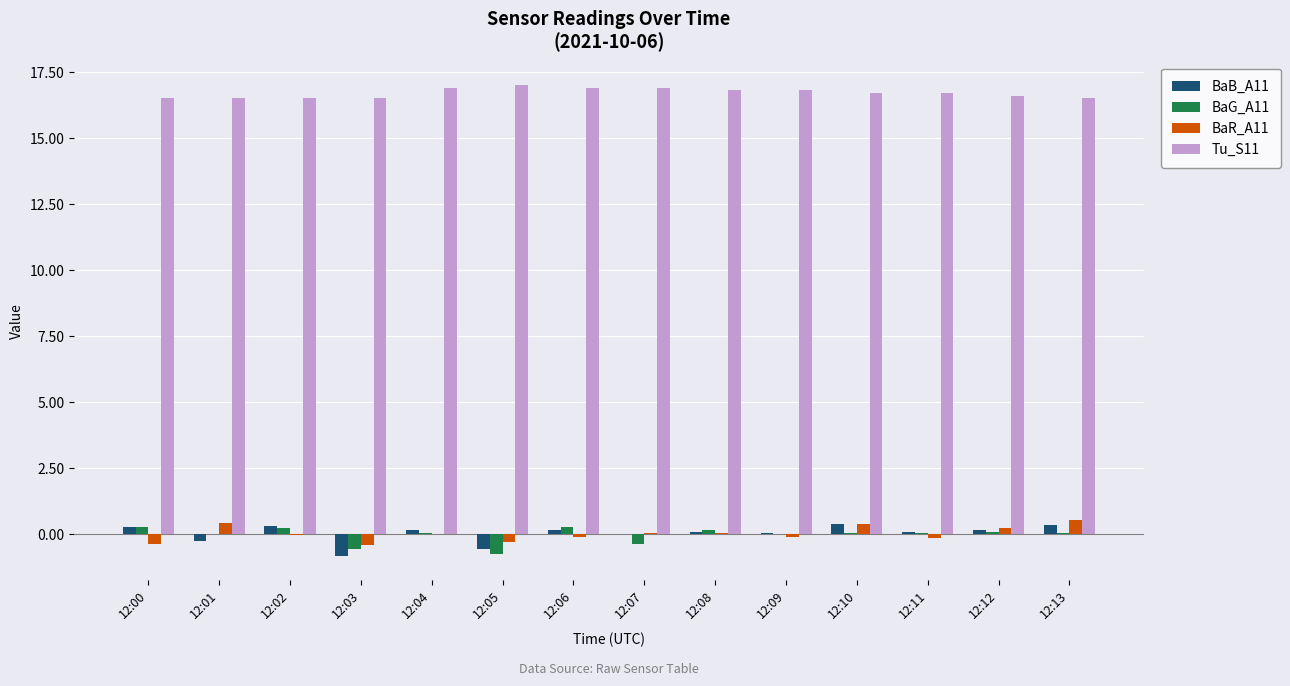

What is the highest value of the BaB_A11 series?

0.4